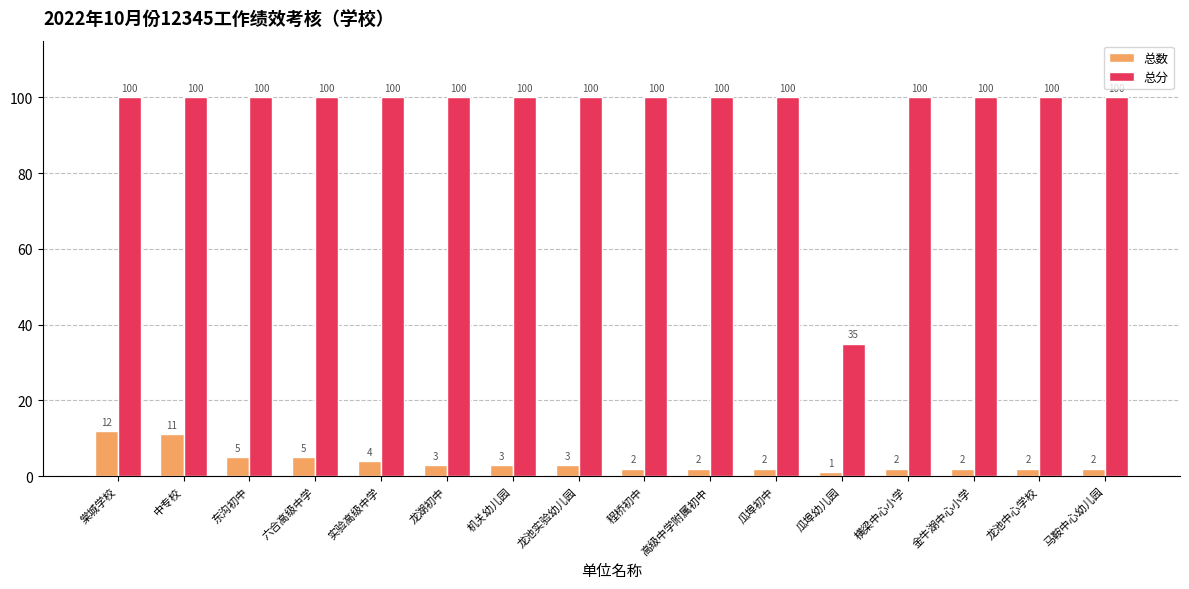

True or false: 总分 has a value of 100 at 六合高级中学.

True